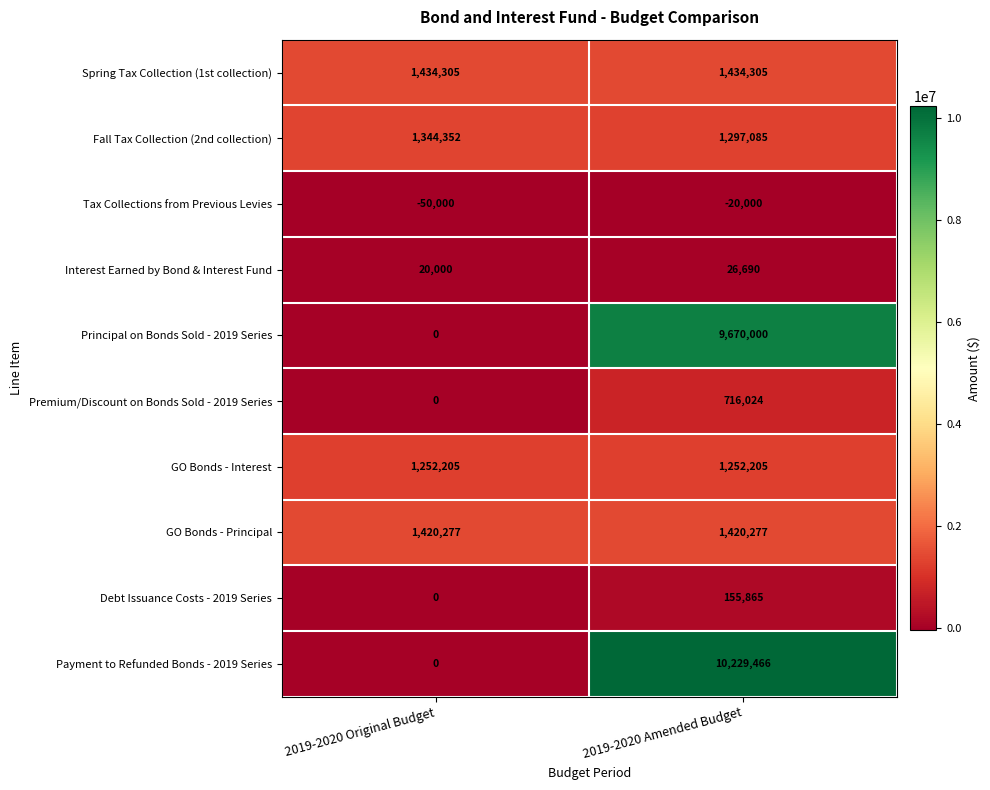

Which series has the largest total across all categories?

Payment to Refunded Bonds - 2019 Series